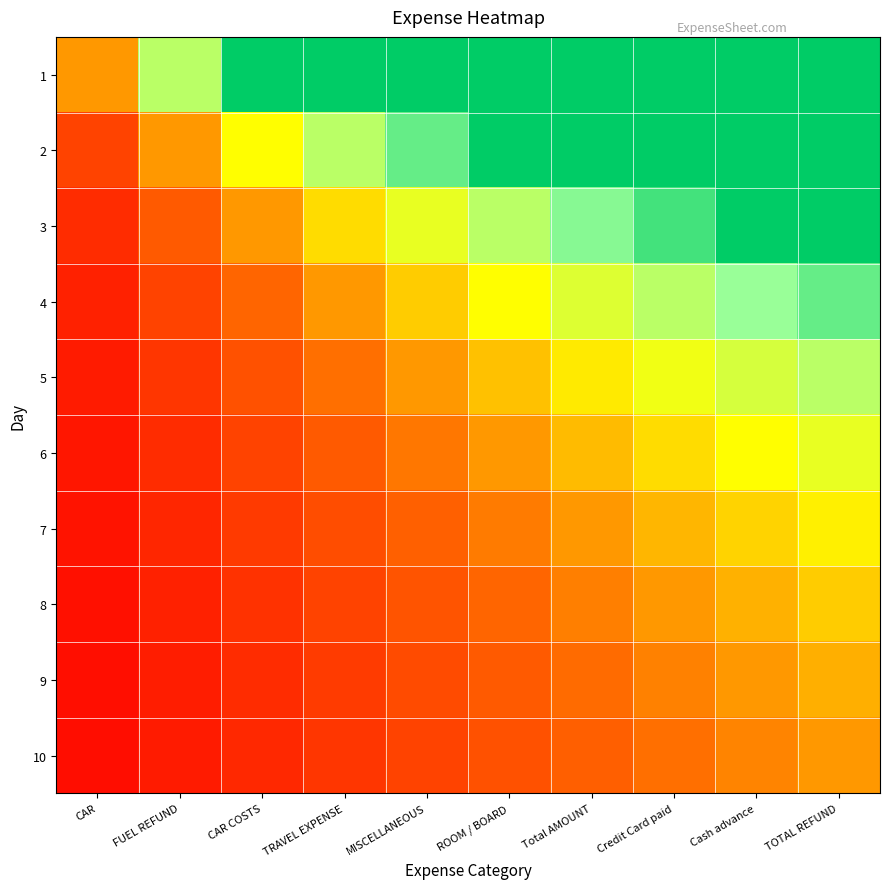

Between MISCELLANEOUS and Total AMOUNT, which is larger?

MISCELLANEOUS